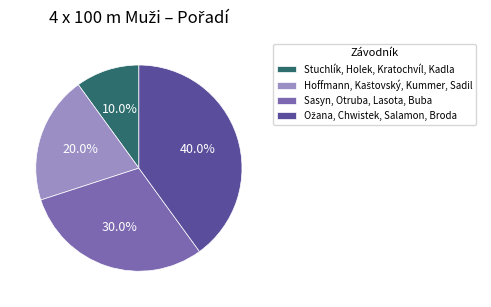

Is there any slice that represents more than half of the pie?

No